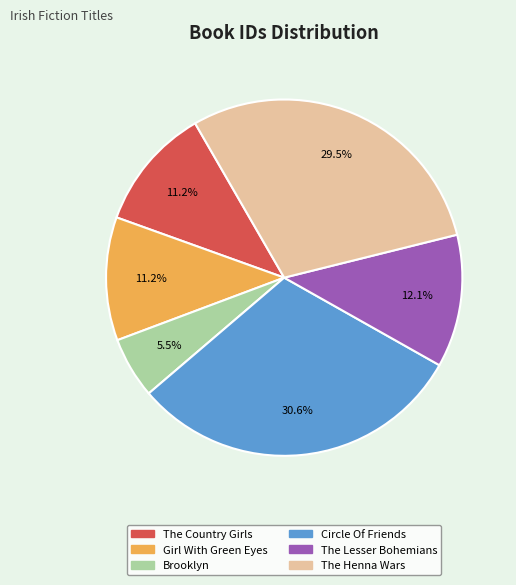

Which slice is the largest?

Circle Of Friends